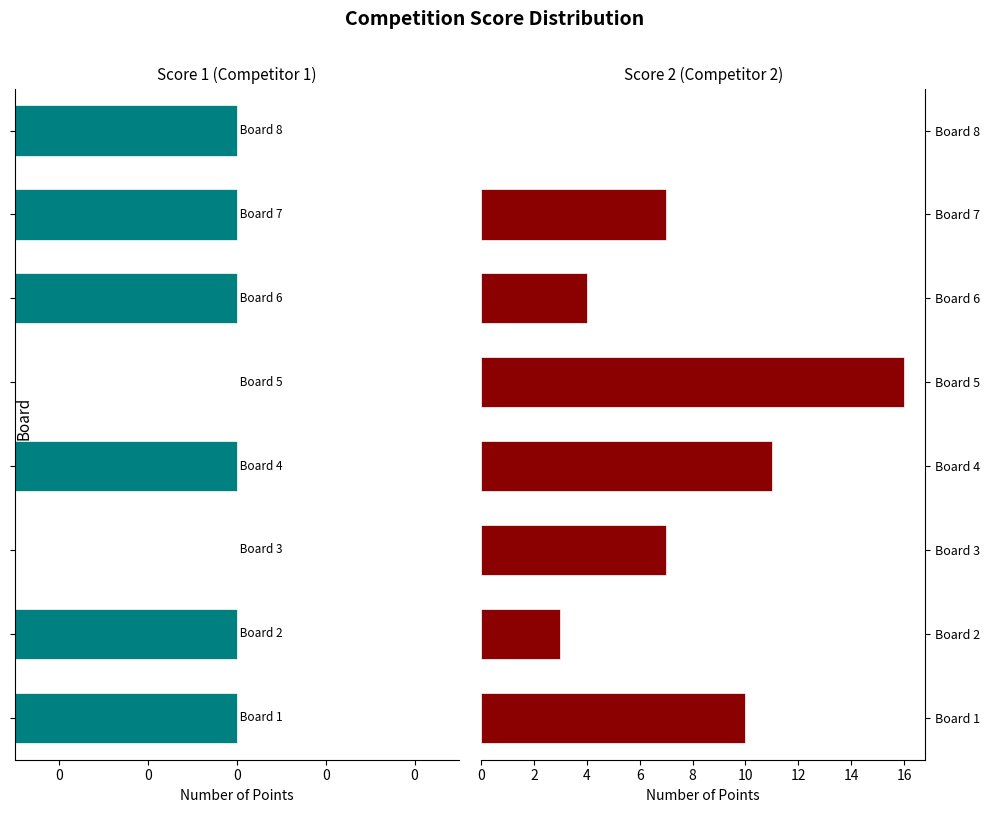

Is it true that Score 1 equals 16 at Board 2?

False